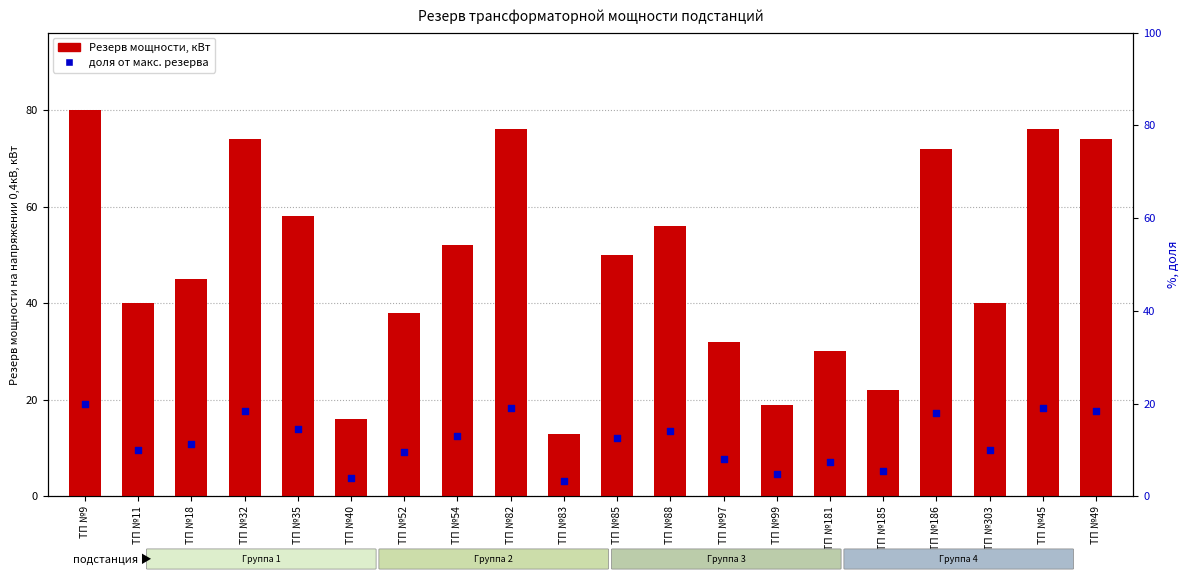

Which series has the widest spread of Y values?

Резерв мощности, кВт